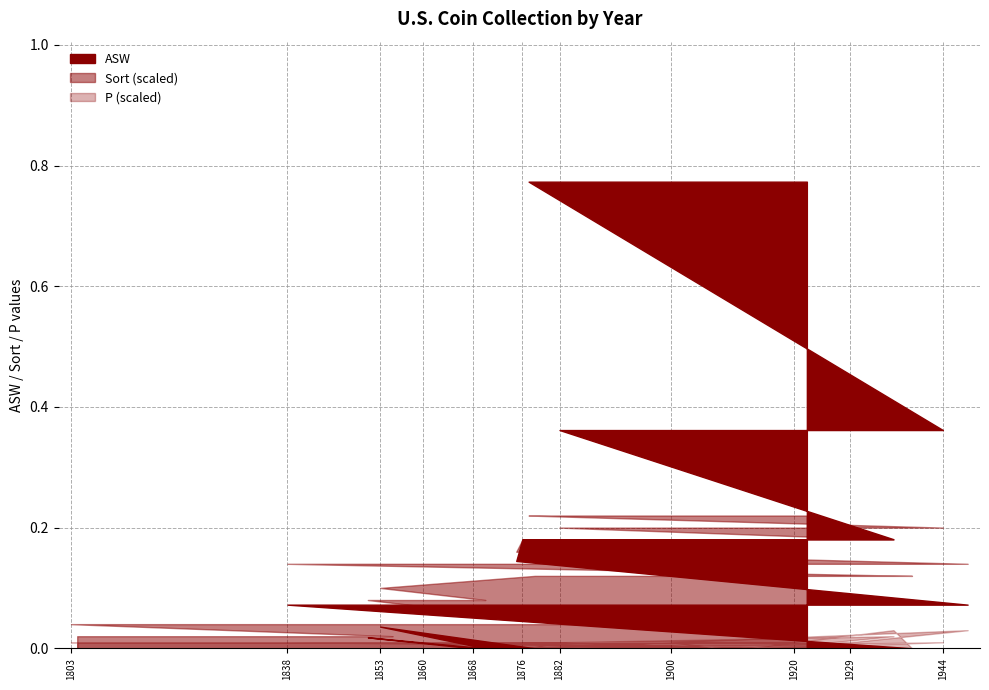

Which series has the largest total across all categories?

Sort